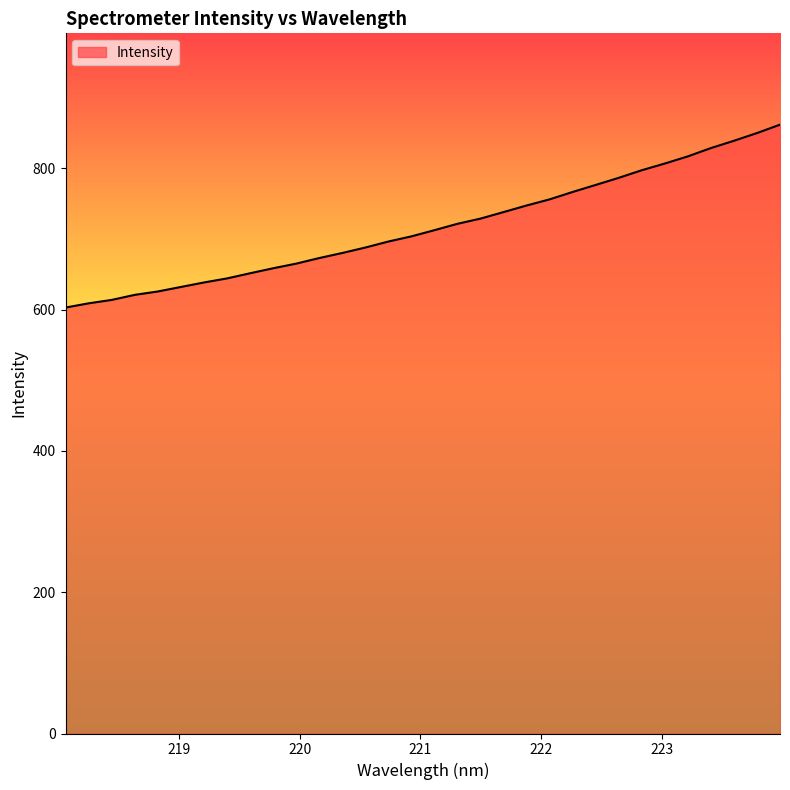

What is the smallest value displayed?

602.8